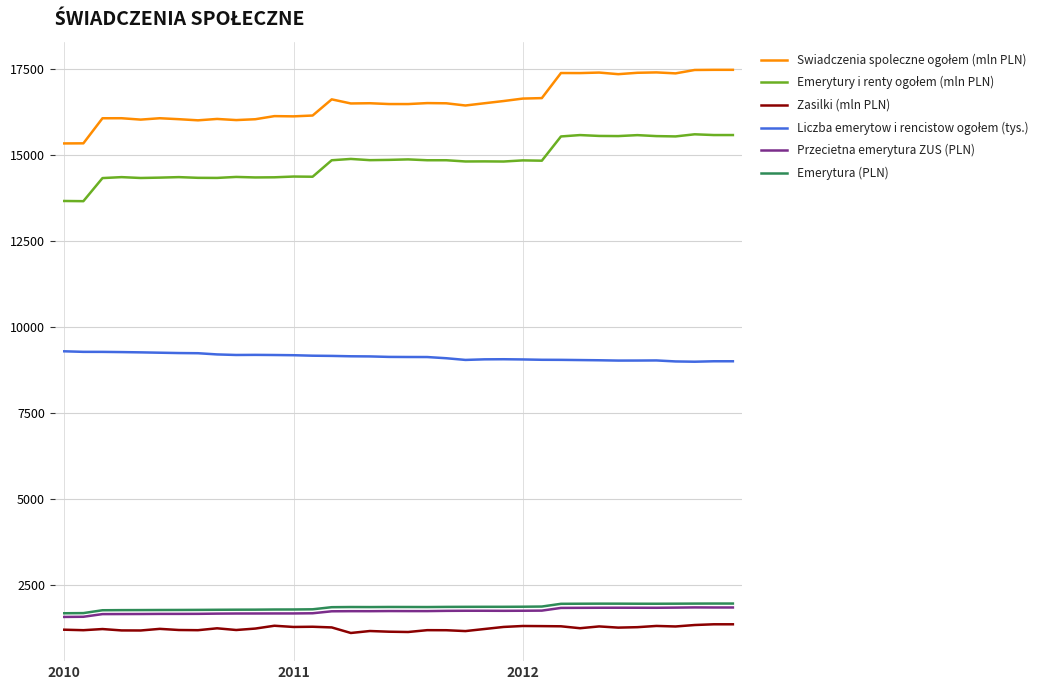

What is the spread (max minus min) of values at 2011?

14860.0